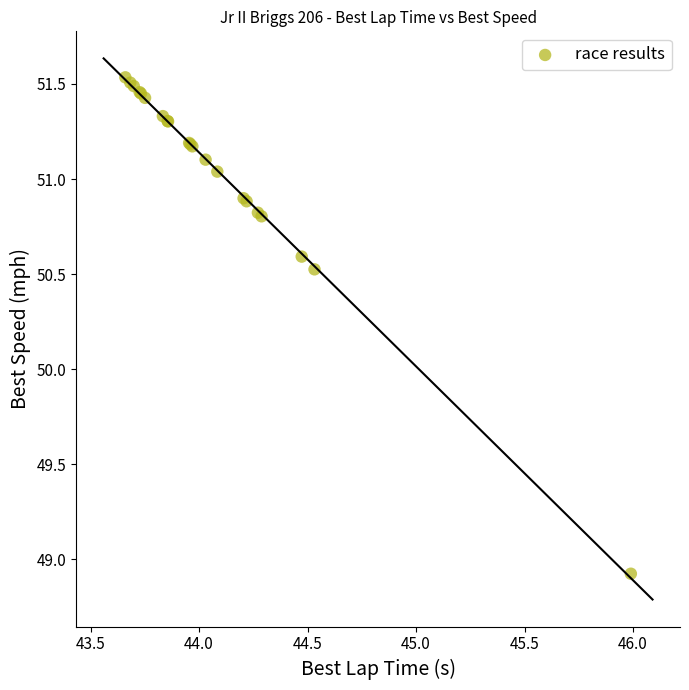

What Y value in the scatter plot is closest to 50?

50.5